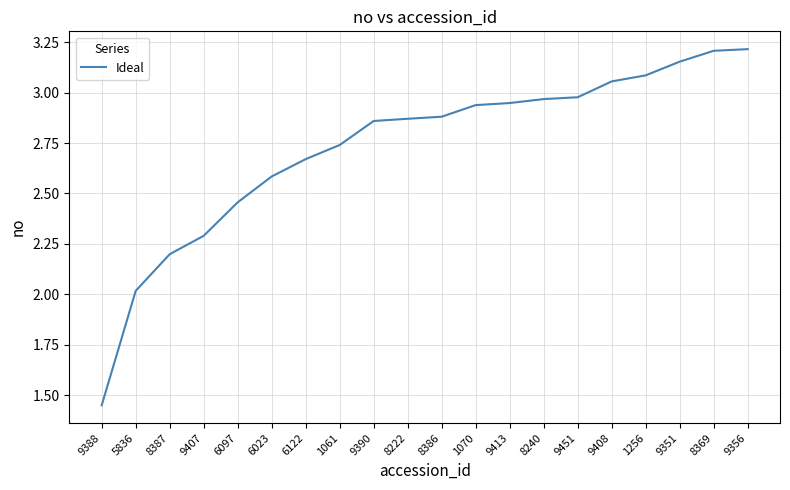

What position from the right is 8387?

18